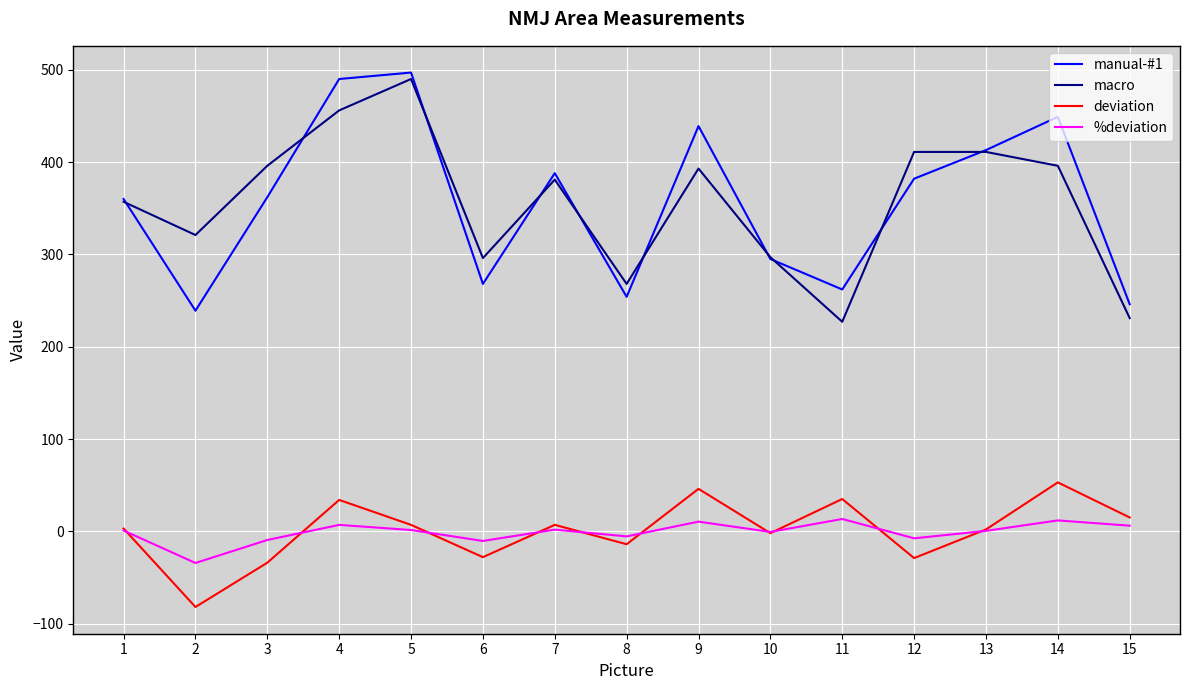

What is the sum of all %deviation values?

-14.7